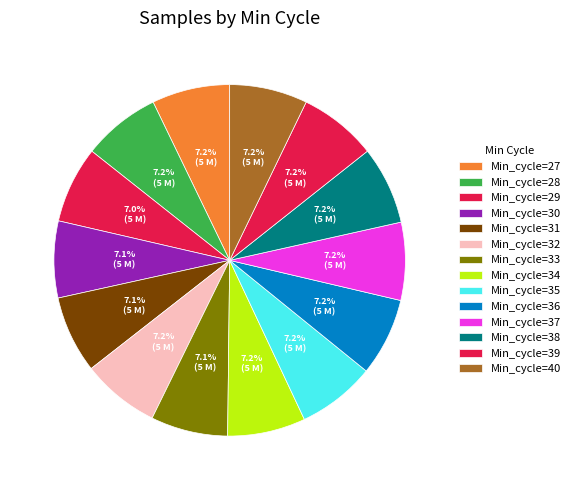

Is there a majority slice in this chart?

No